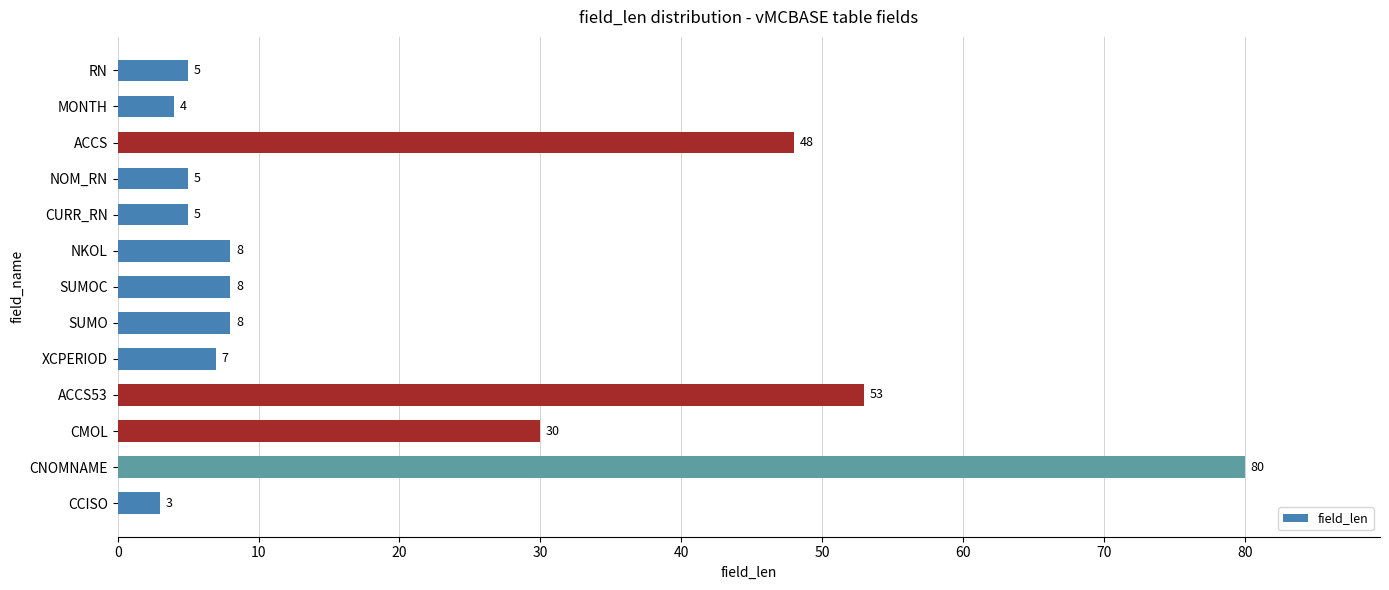

Reading top to bottom, transcribe all the data shown in this chart.

5	4	48	5	5	8	8	8	7	53	30	80	3